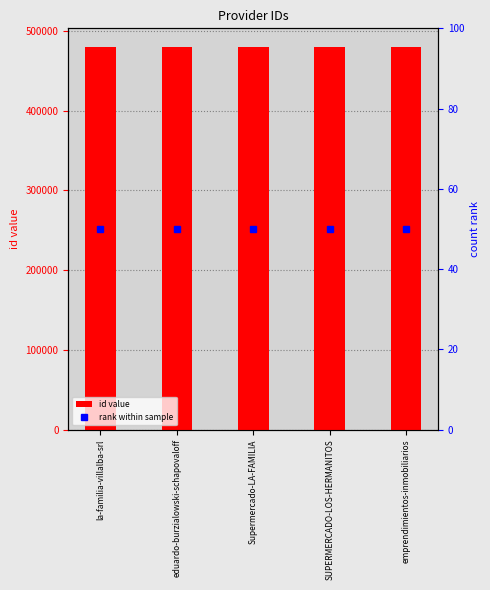

What is the sum of all values?

2395650